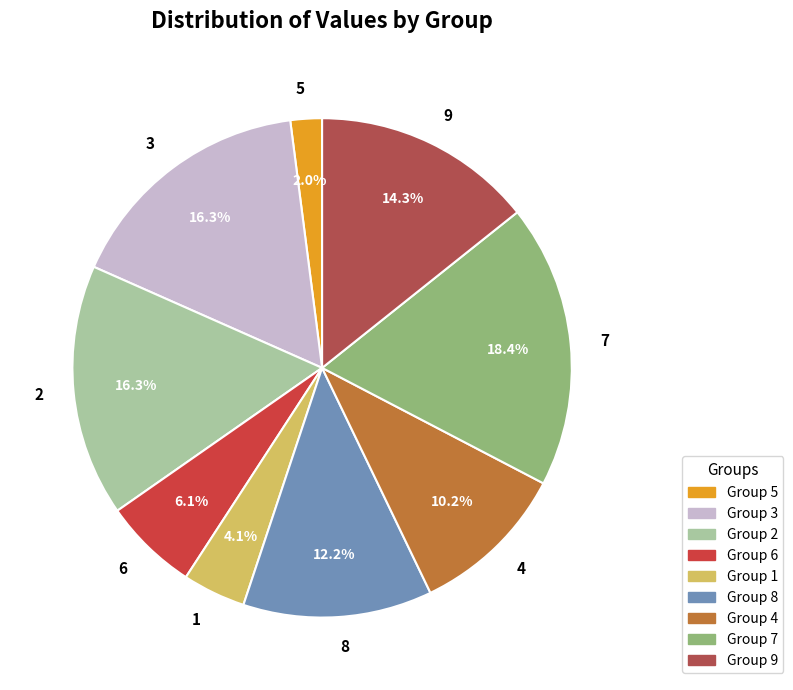

Between 5 and 3, which is larger?

3